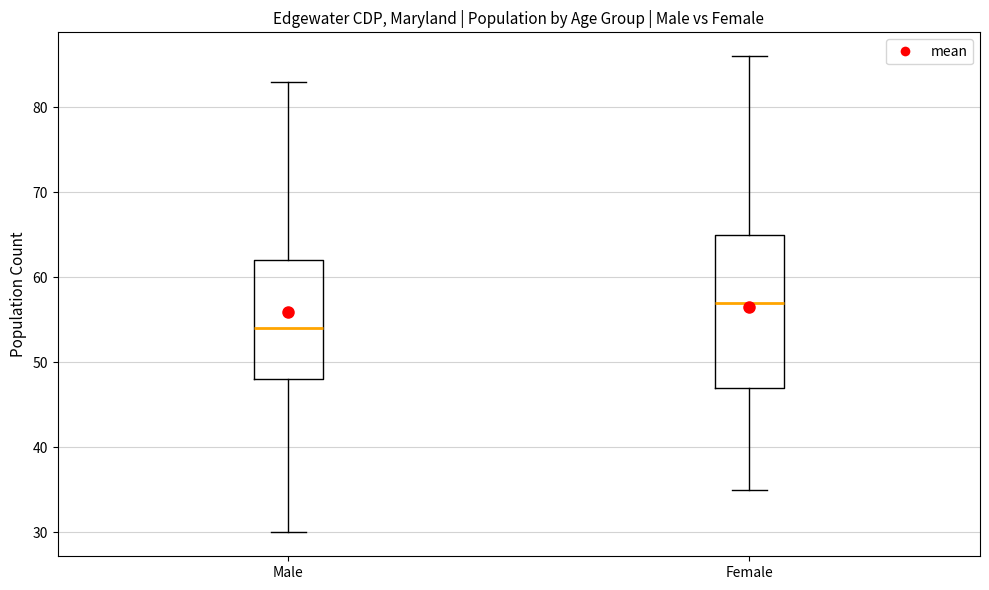

Where does the upper whisker of the box for Female end on the y-axis? The values are not printed on the chart, so give them approximately, as read against the axis.

86